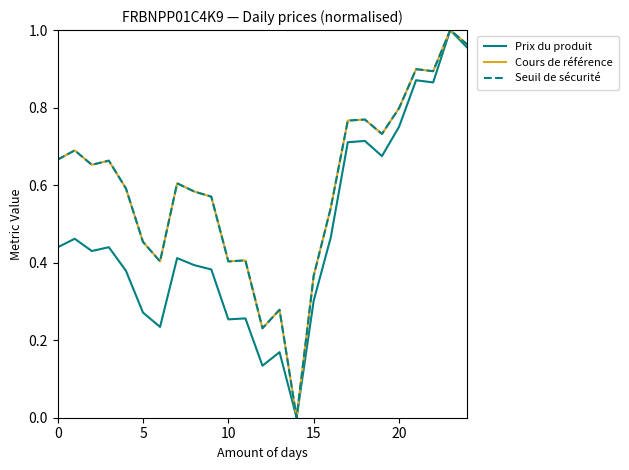

List the series in order of their peak value, highest first.

Prix du produit, Cours de référence, Seuil de sécurité